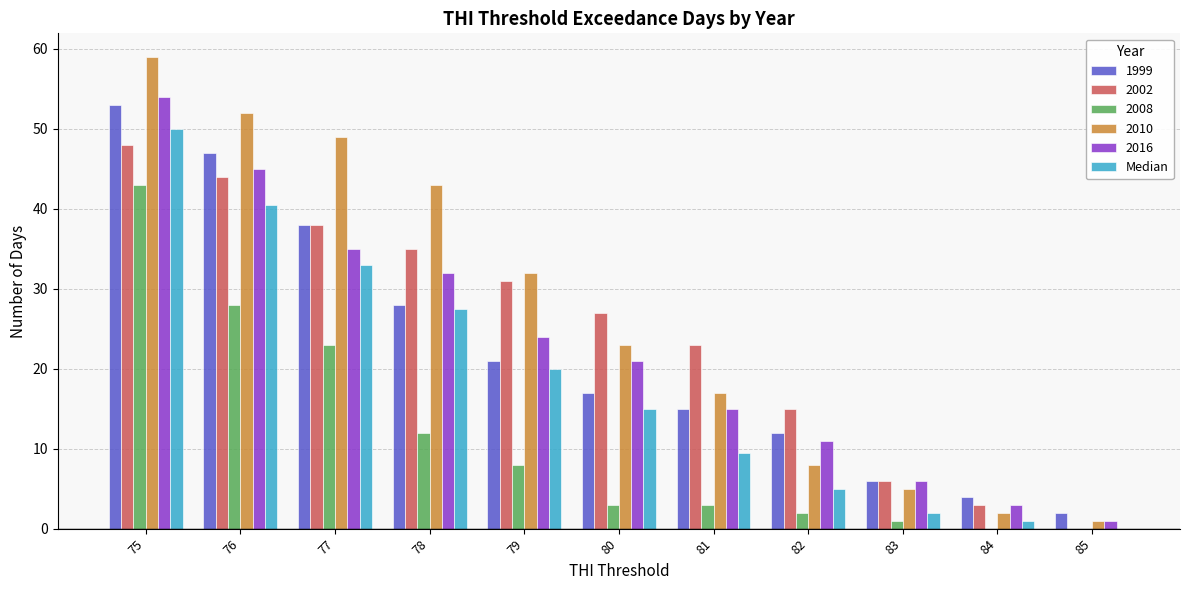

What is the sum of all Median values?

203.5